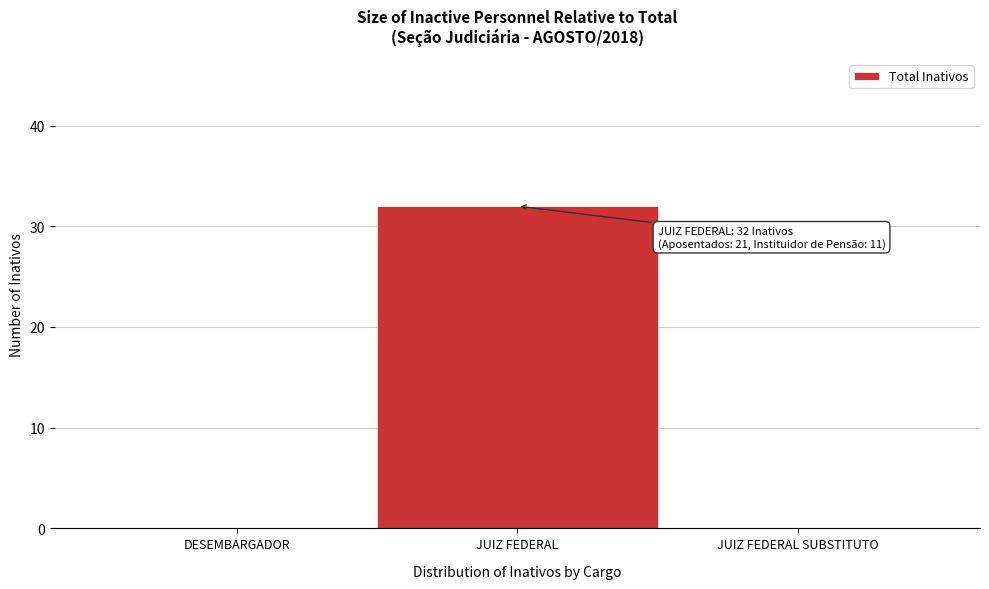

Reading left to right, what are all the values shown in this chart?

DESEMBARGADOR=0	JUIZ FEDERAL=32	JUIZ FEDERAL SUBSTITUTO=0